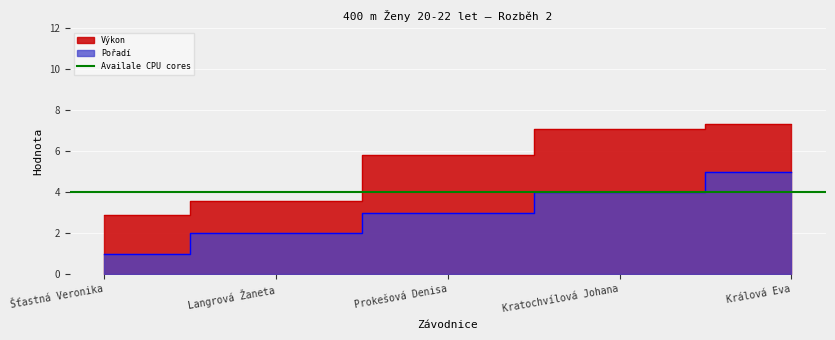

True or false: Výkon has more than 1 points higher than both neighbors.

False